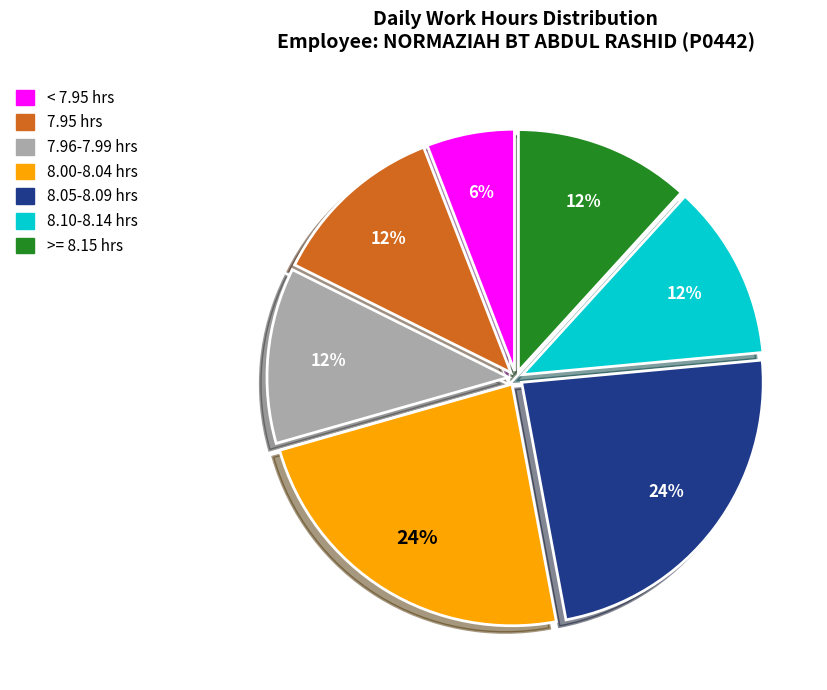

What is the ratio of the value at 8.05-8.09 hrs to the value at 8.10-8.14 hrs?

2.0